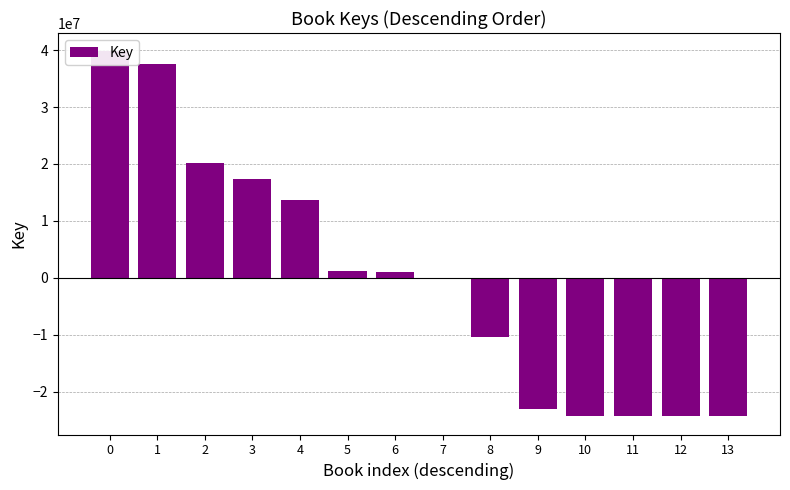

Which category has the lowest value across all series?

13